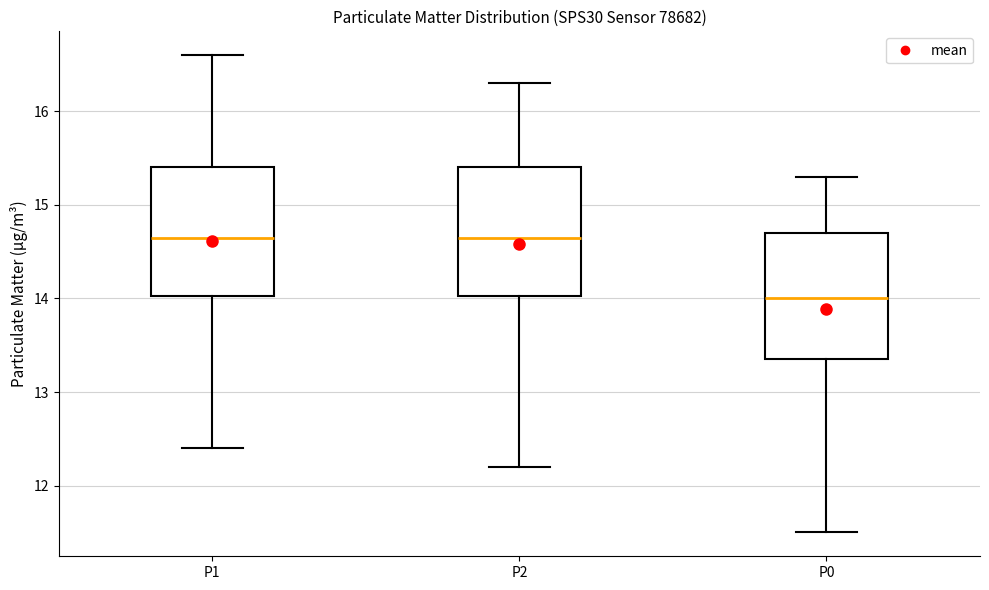

Where is the upper edge of the box for P0 on the y-axis? The values are not printed on the chart, so give them approximately, as read against the axis.

14.7